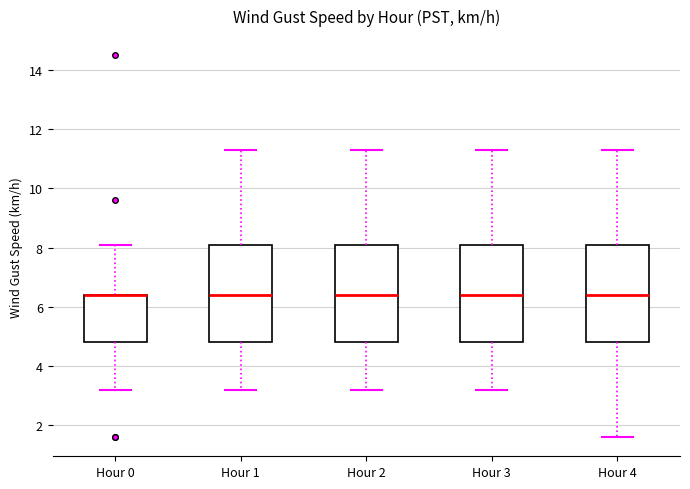

Where is the upper edge of the box for Hour 4 on the y-axis? The values are not printed on the chart, so give them approximately, as read against the axis.

8.2